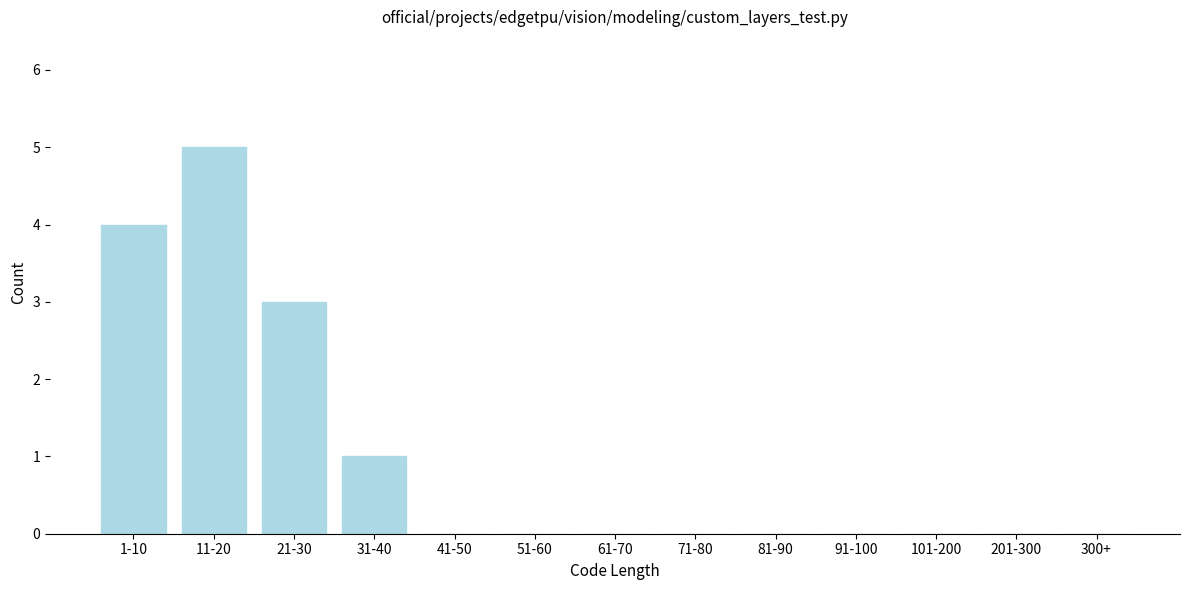

Reading left to right, extract all data points from this chart.

1-10=4	11-20=5	21-30=3	31-40=1	41-50=0	51-60=0	61-70=0	71-80=0	81-90=0	91-100=0	101-200=0	201-300=0	300+=0